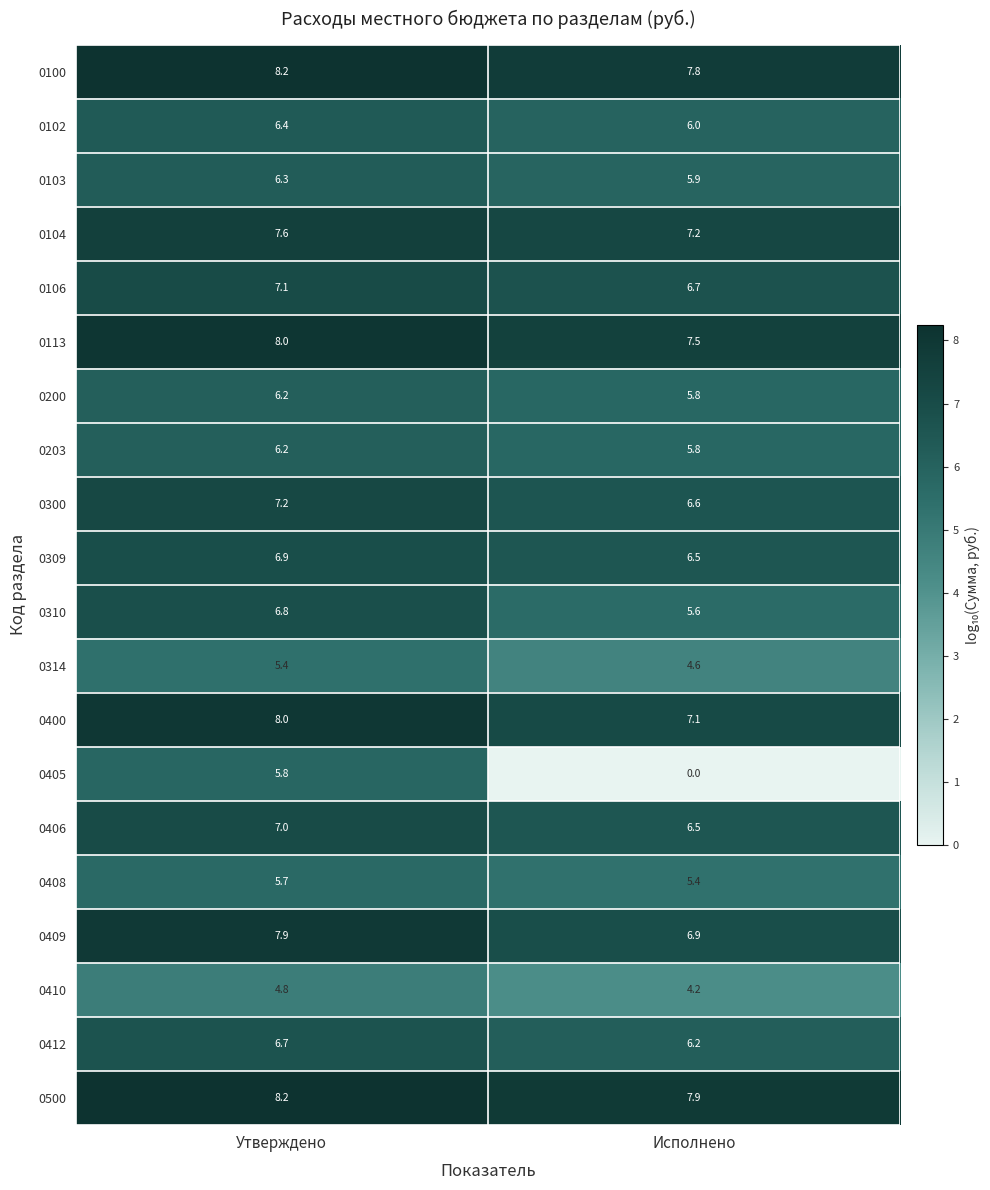

At which label does 0300 first exceed 7?

Утверждено